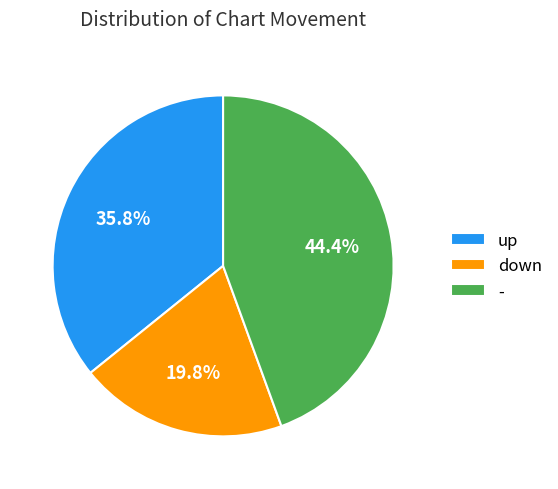

To the nearest percent, what percentage of the pie is up?

36%